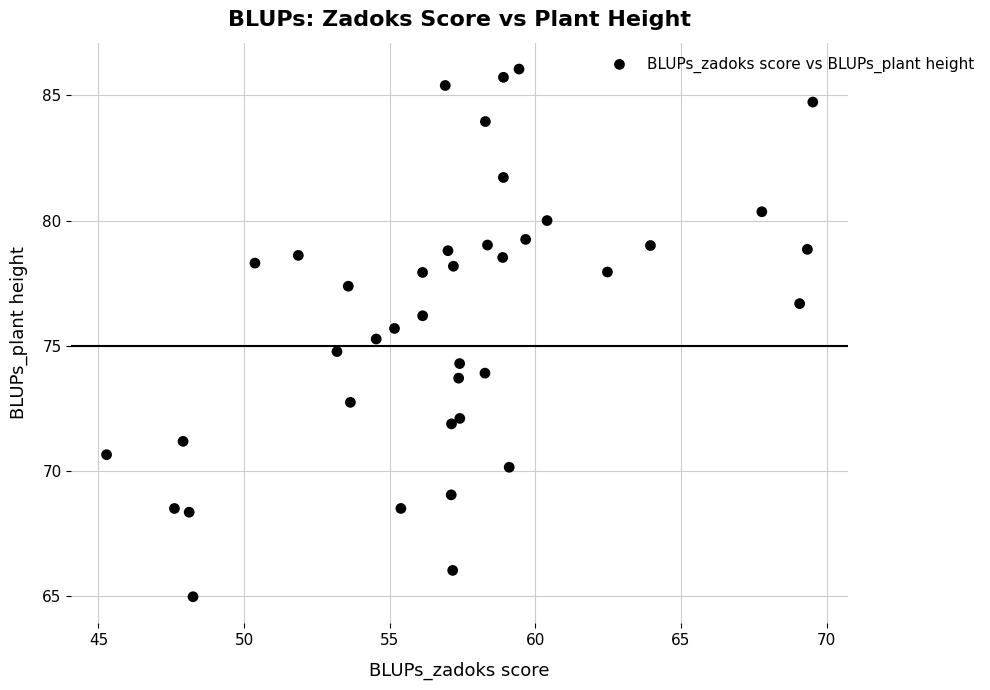

What is the range of X values (max minus min)?

24.2